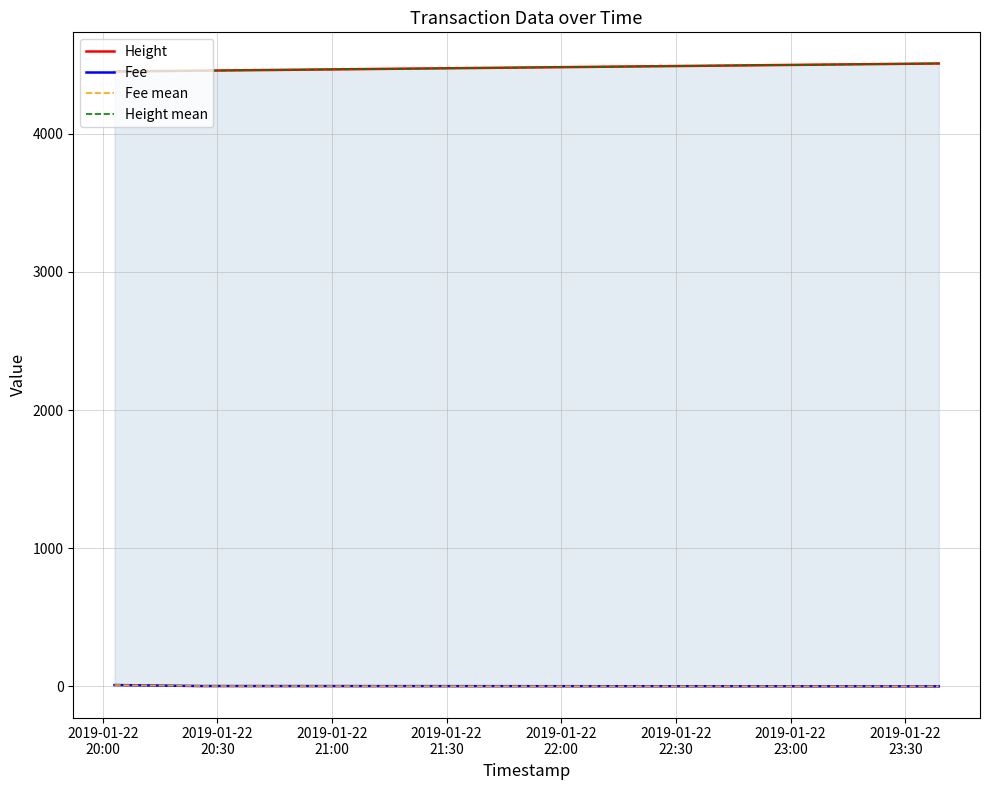

What position from the left is 2019-01-22
21:00?

3